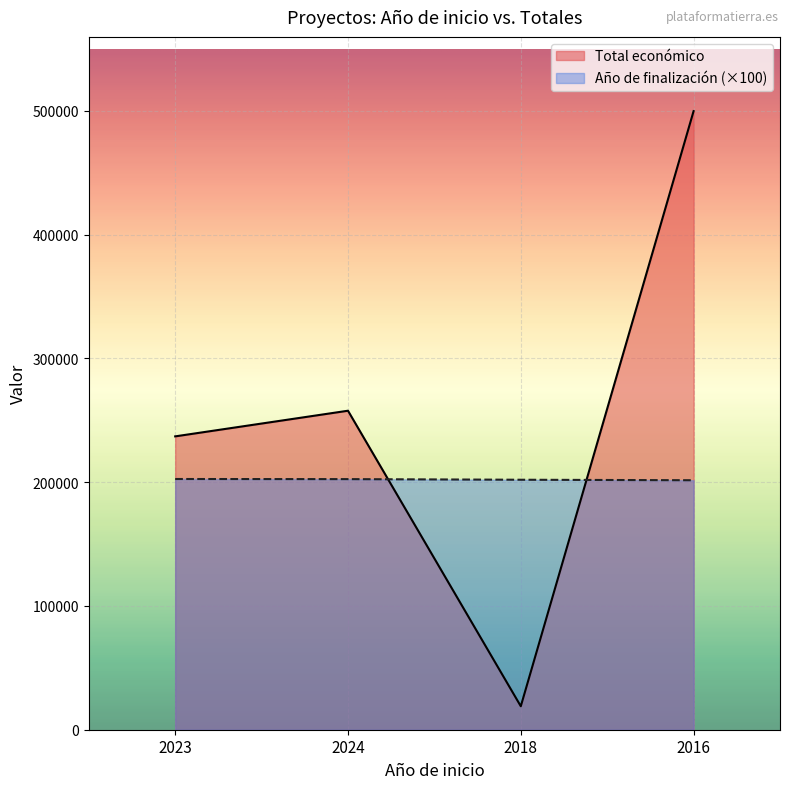

True or false: Año de finalización and Total económico cross at least once.

True